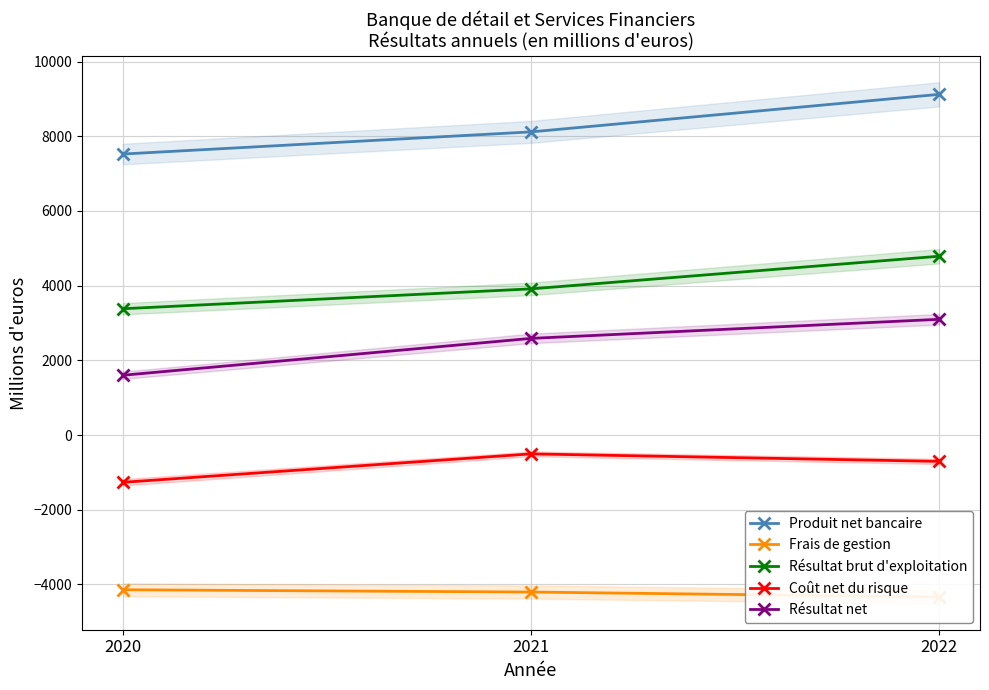

What is the approximate value of Frais de gestion at 2021, to the nearest 10?

-4200